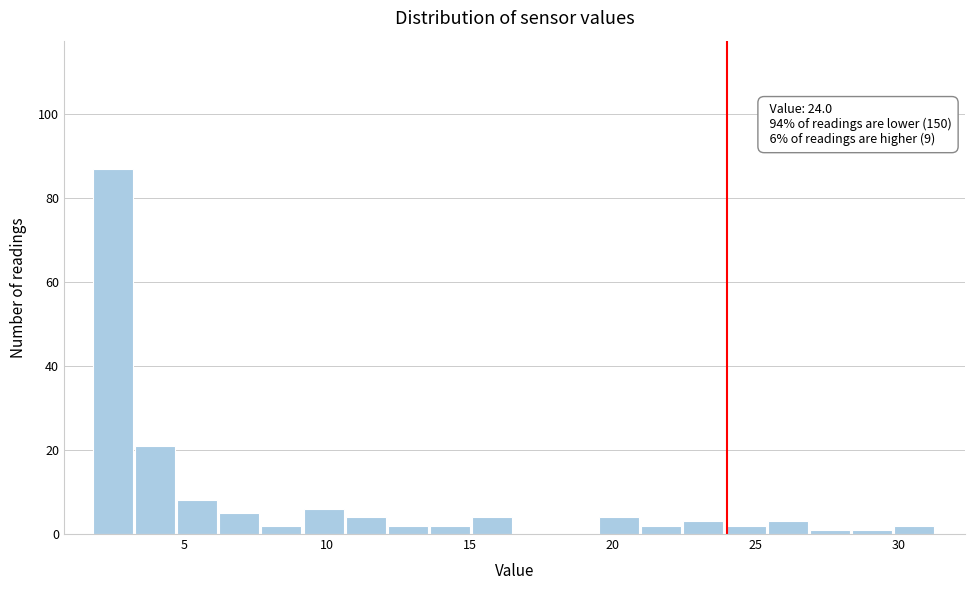

Around what value on the x-axis is the tallest bar? Give the approximate position of its centre, as read against the axis.

2.5